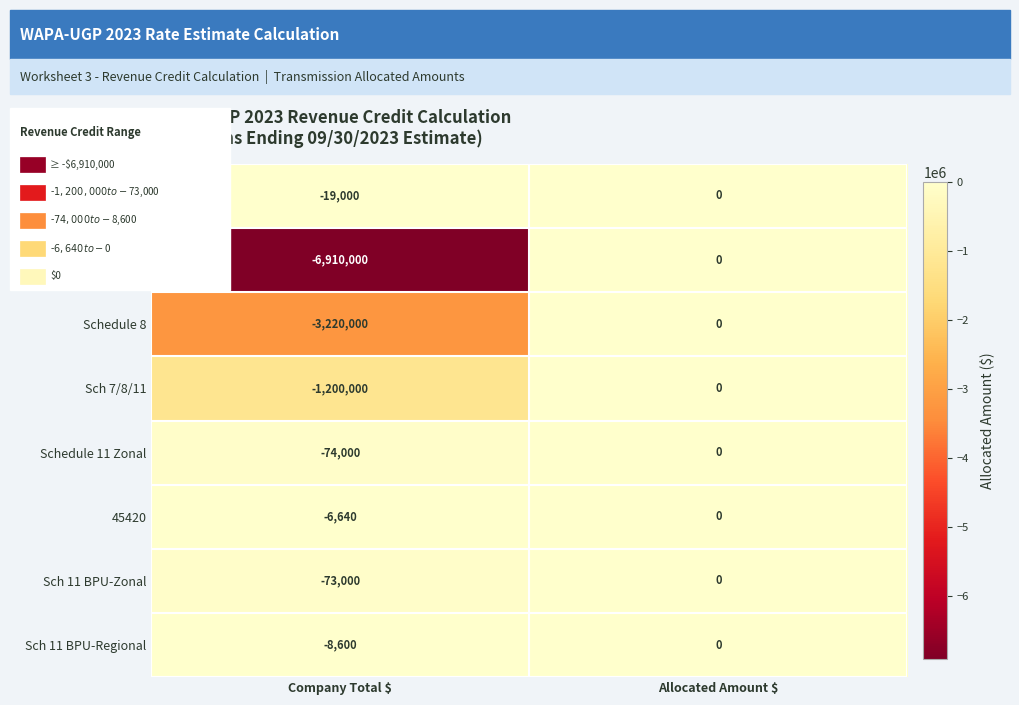

Count the number of data series in this chart.

8